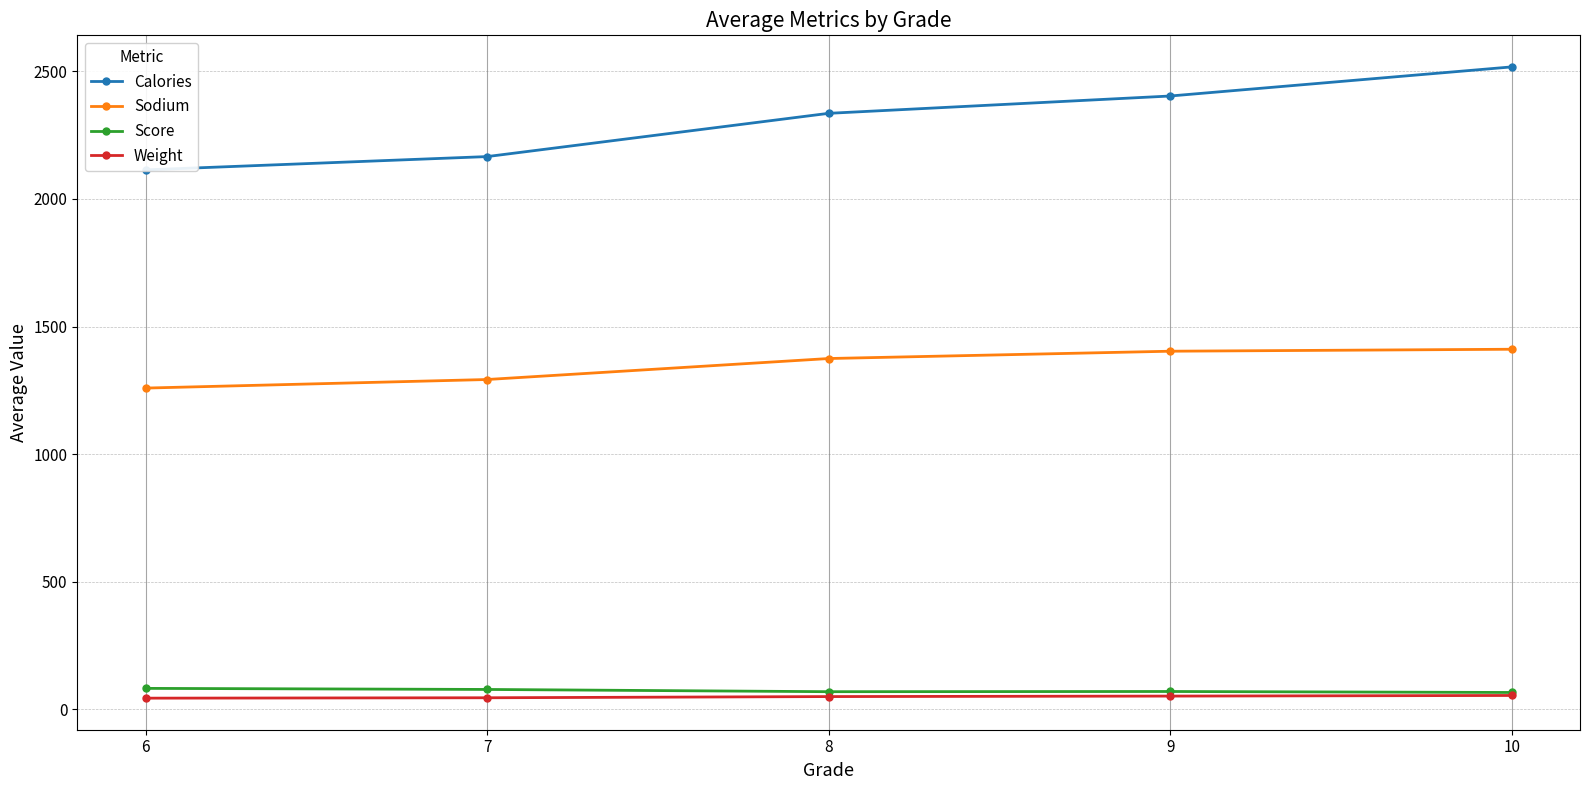

Between 6 and 9, which series saw the biggest shift?

Calories